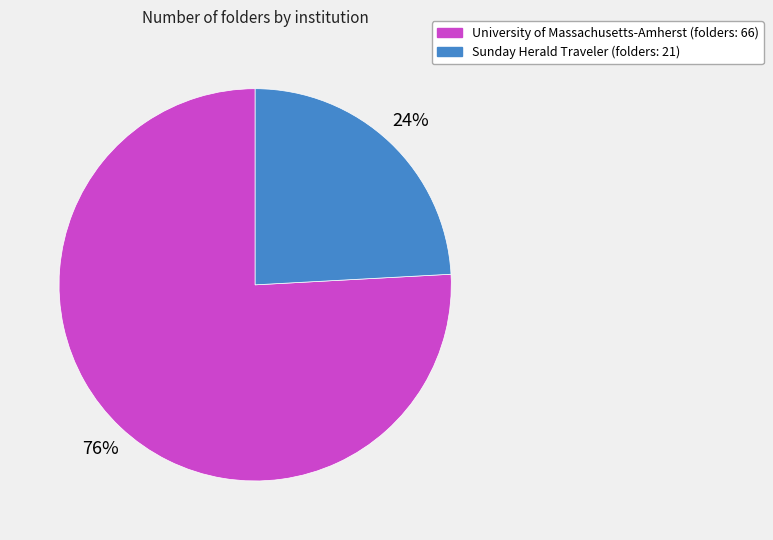

What percentage is the University of Massachusetts-Amherst slice, to the nearest percent?

76%